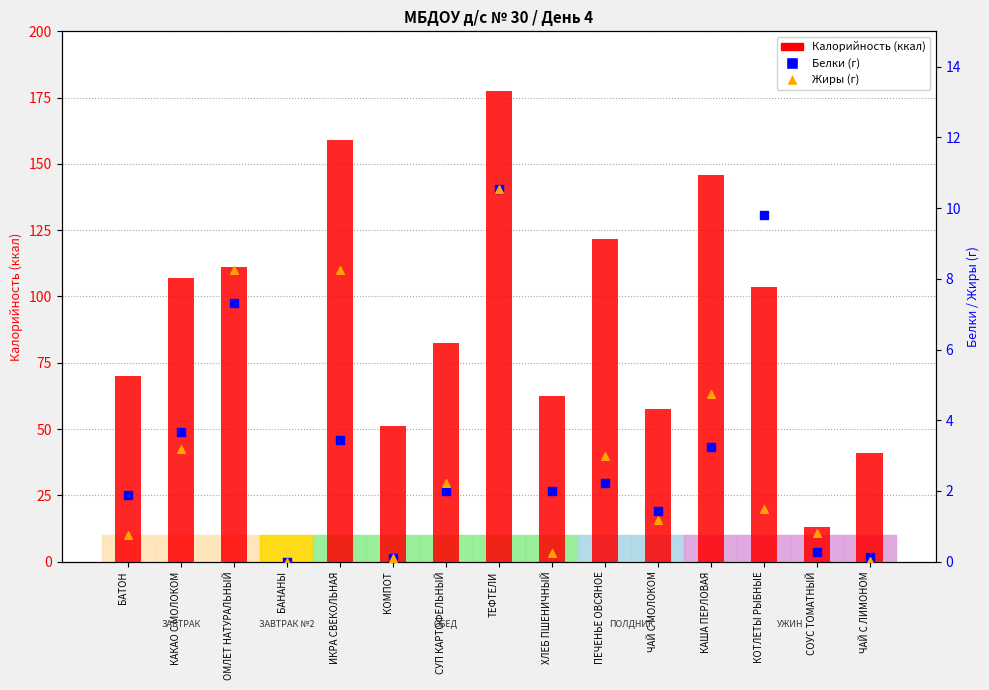

Which series has the widest spread of Y values?

Калорийность